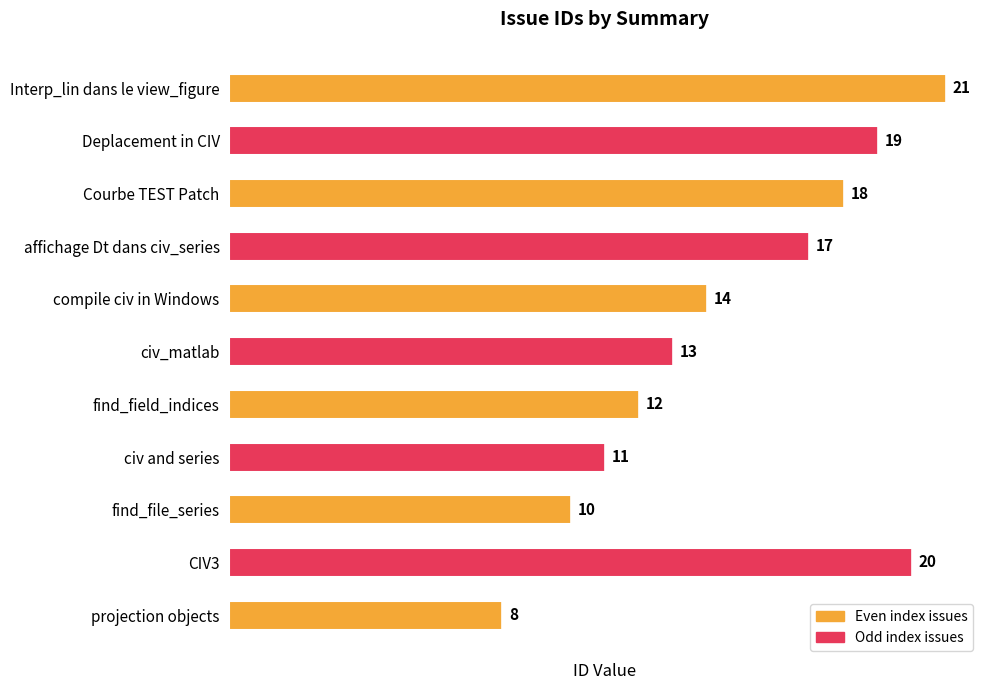

List the labels in order of value, smallest first.

projection objects, find_file_series, civ and series, find_field_indices, civ_matlab, compile civ in Windows, affichage Dt dans civ_series, Courbe TEST Patch, Deplacement in CIV, CIV3, Interp_lin dans le view_figure